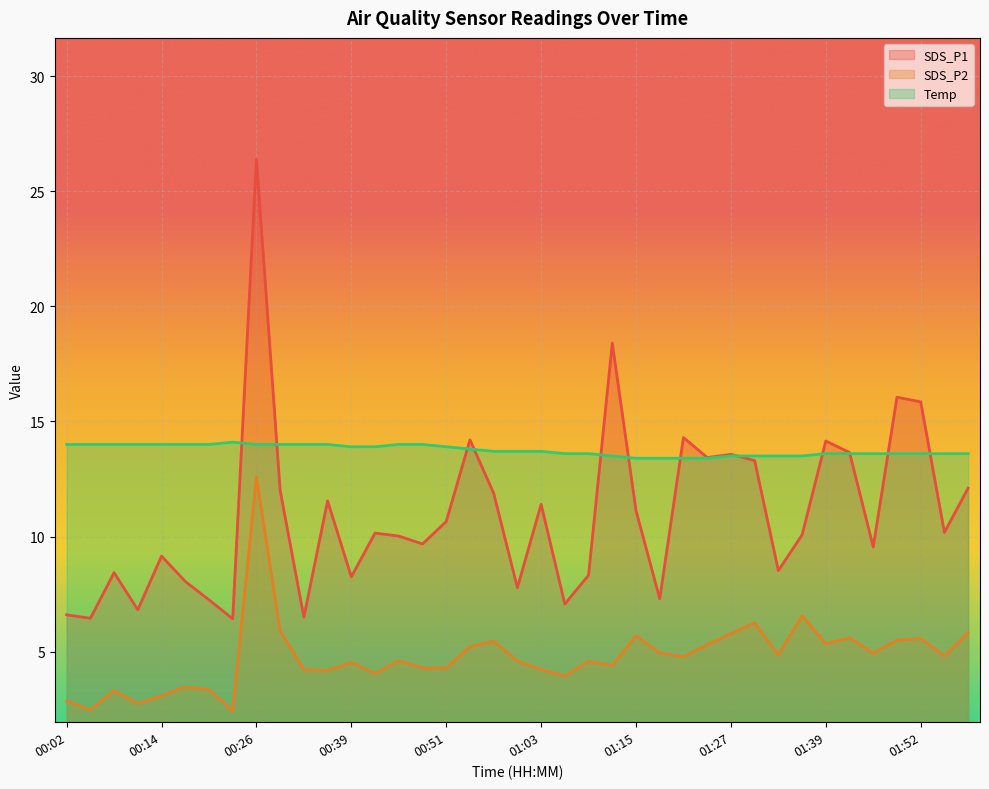

Rank the series by their maximum value, from highest to lowest.

SDS_P1, Temp, SDS_P2